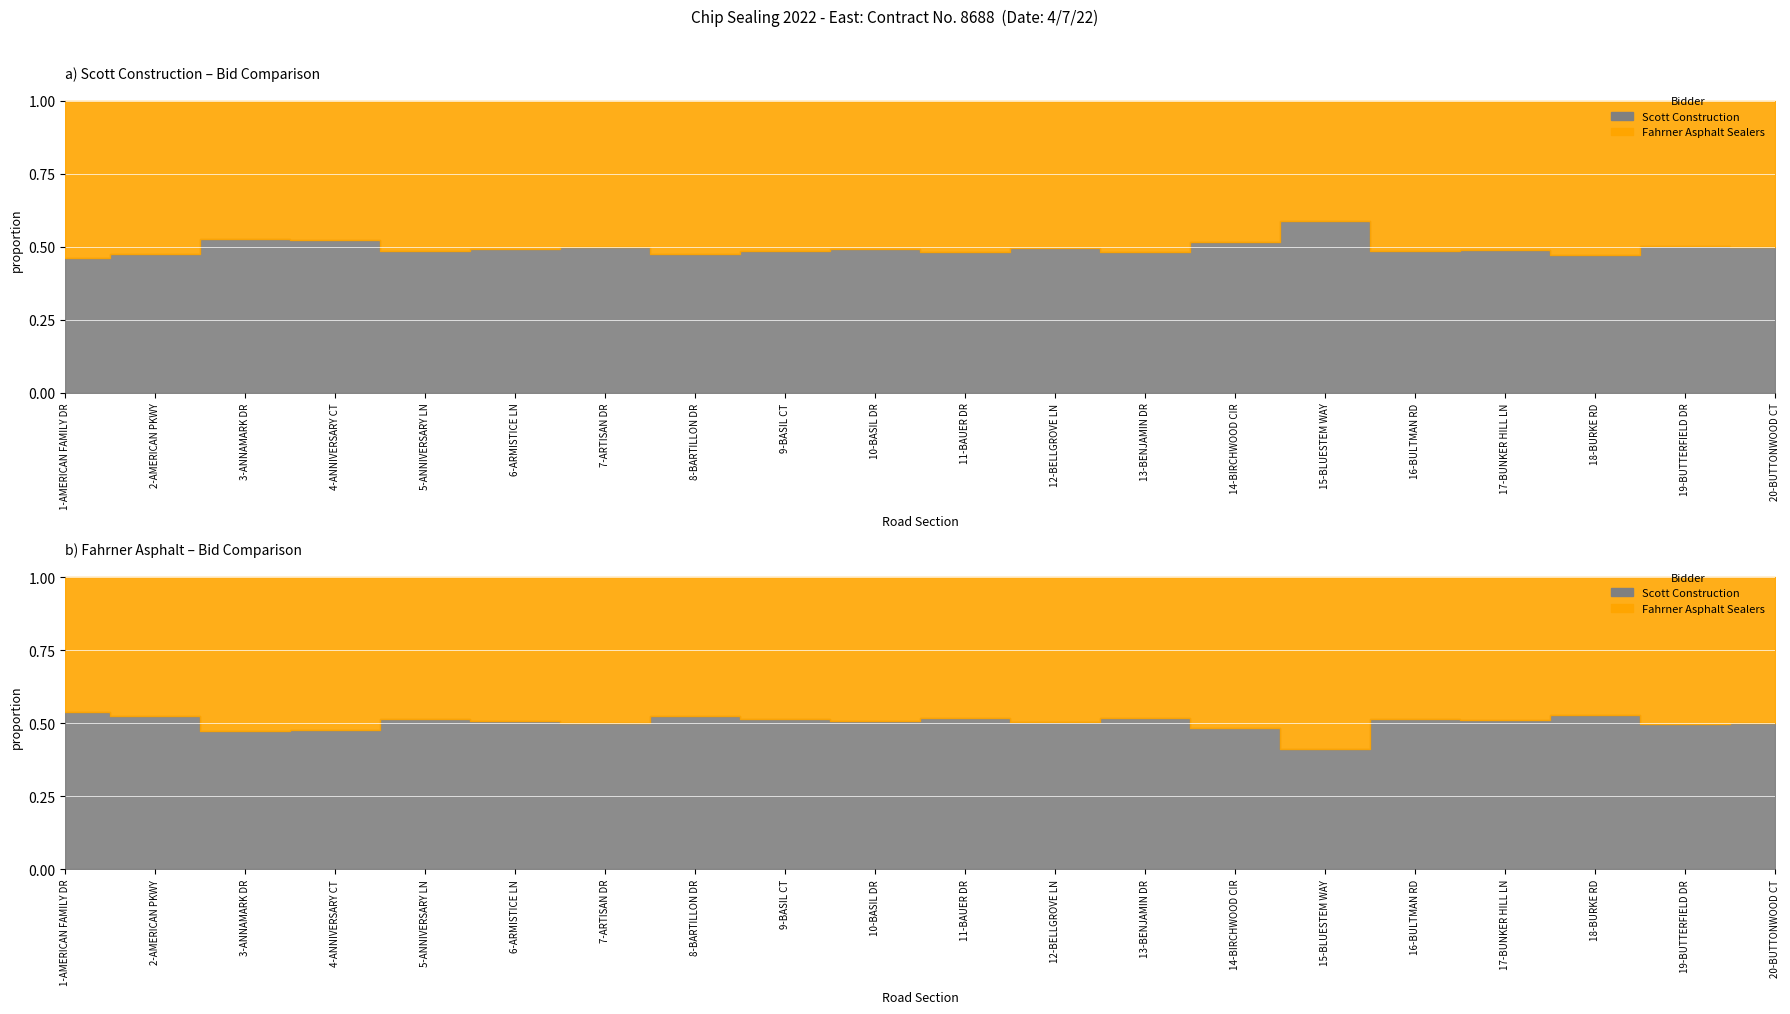

How many interior local peaks does the Fahrner Price series have?

7